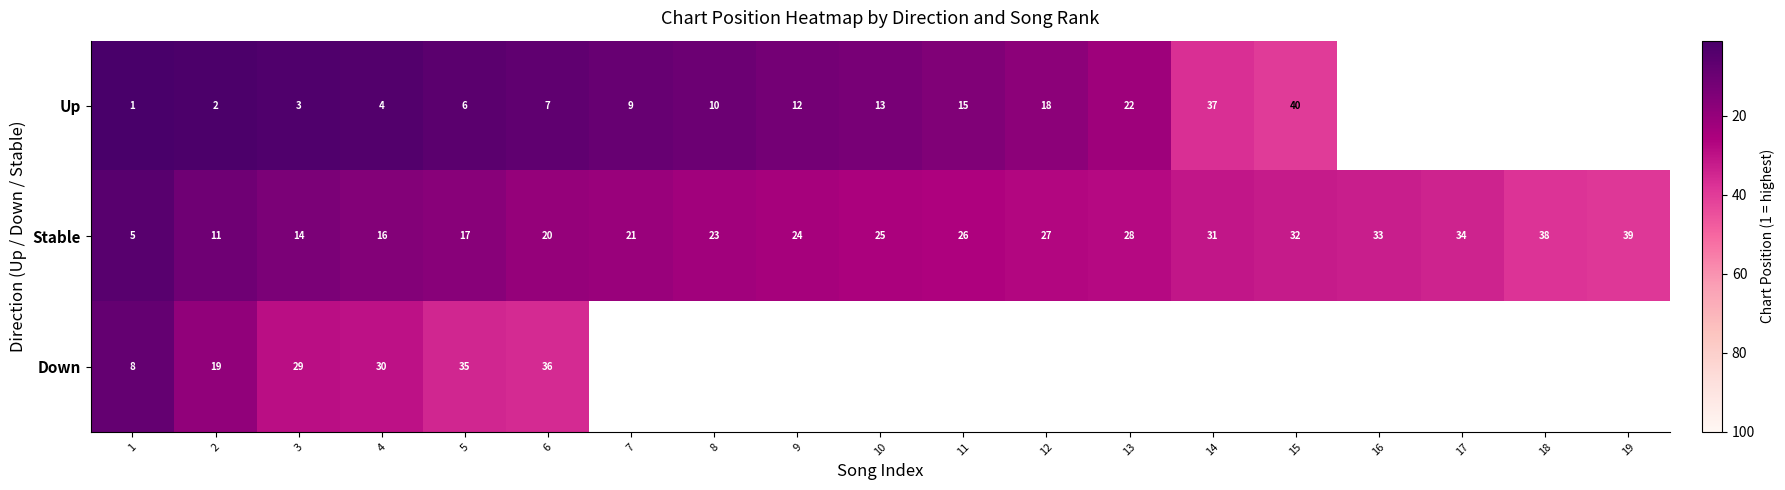

What is the minimum value for Stable?

5